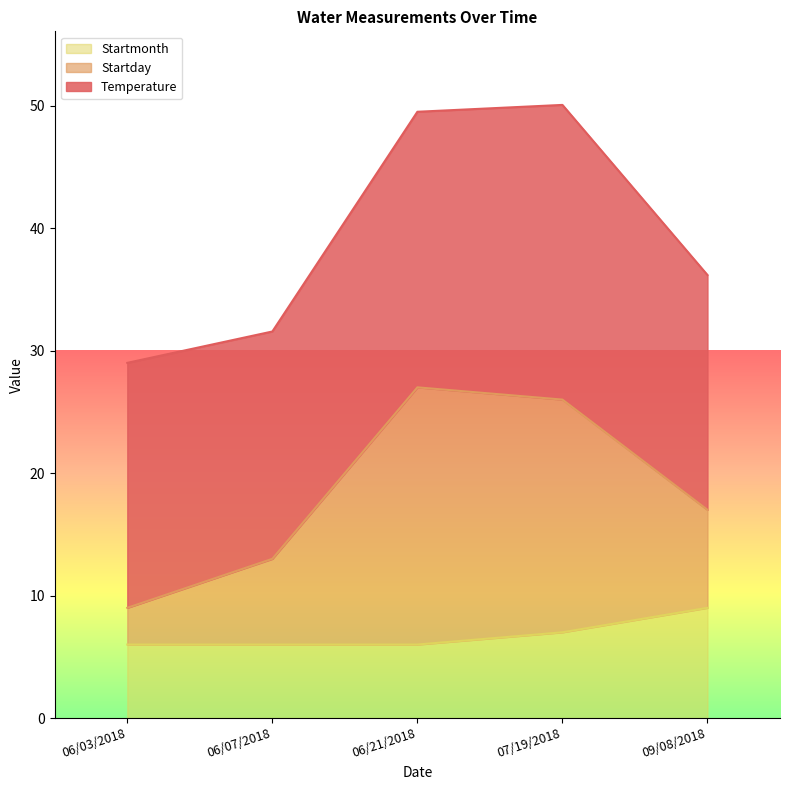

Does the chart have visible grid lines?

No